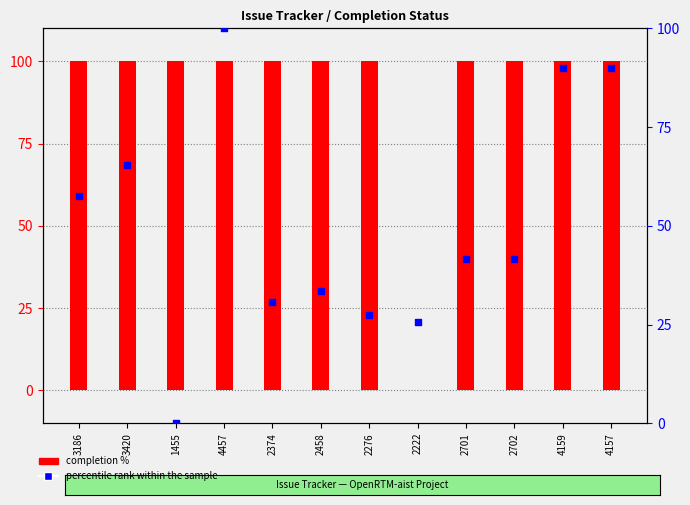

Which series has the largest Y range (max minus min)?

completion %